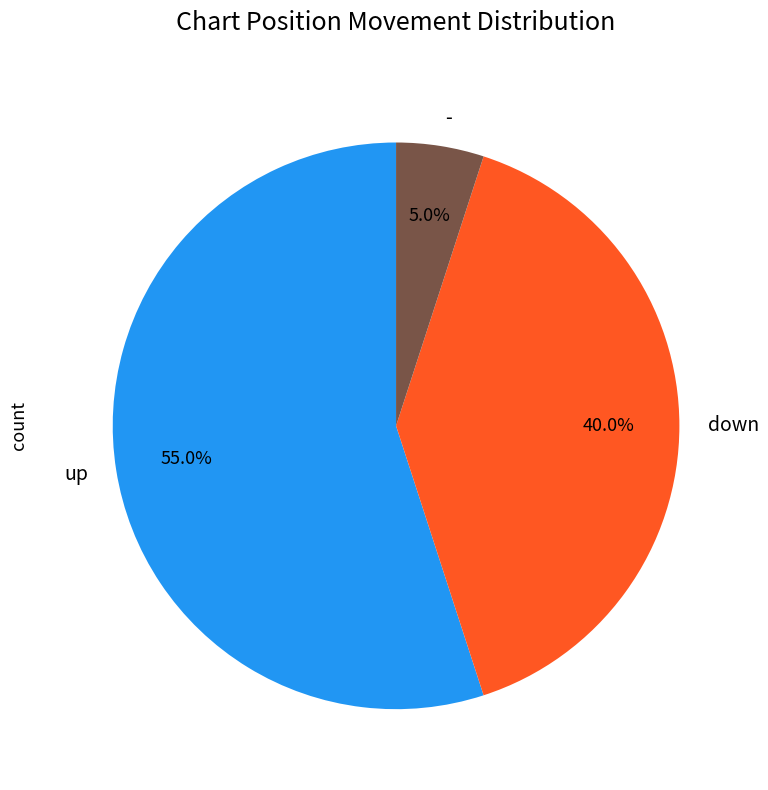

Count the number of slices in the pie.

3